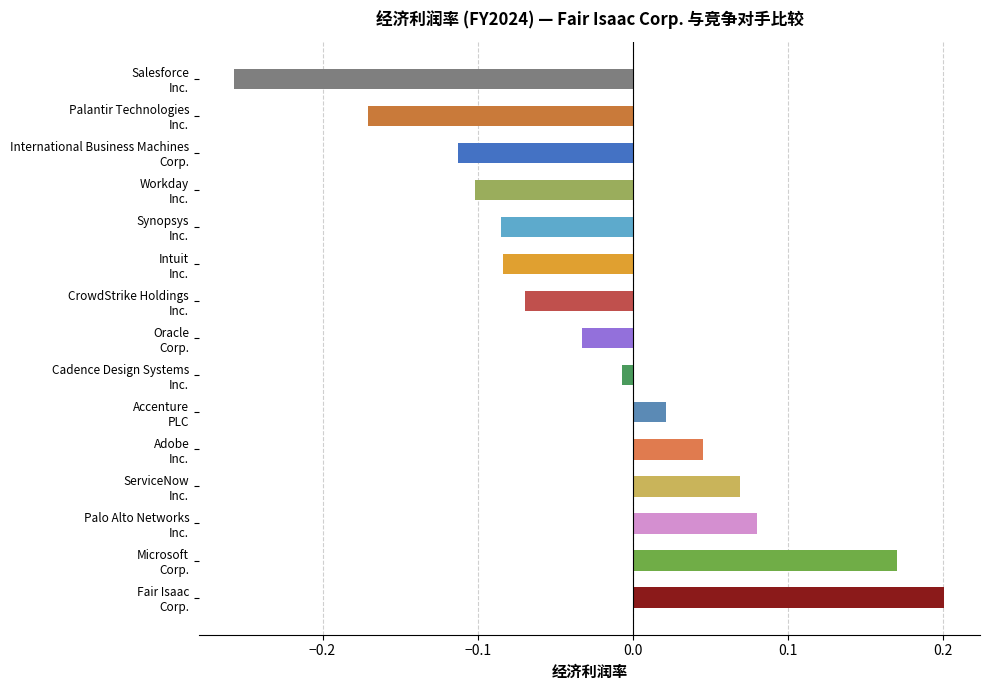

Count the number of data series in this chart.

1